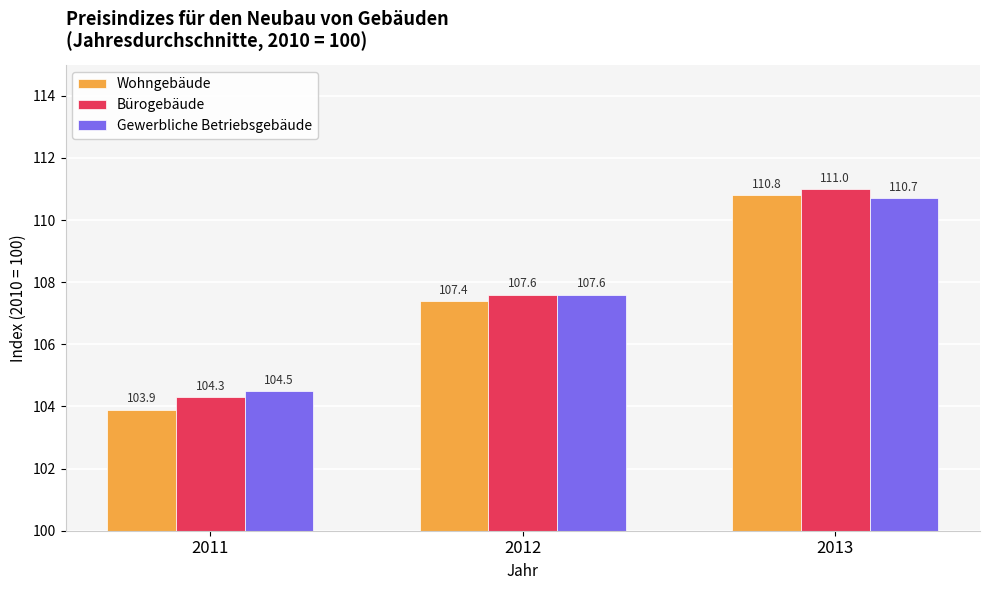

Which series has the largest range (max minus min)?

Wohngebäude